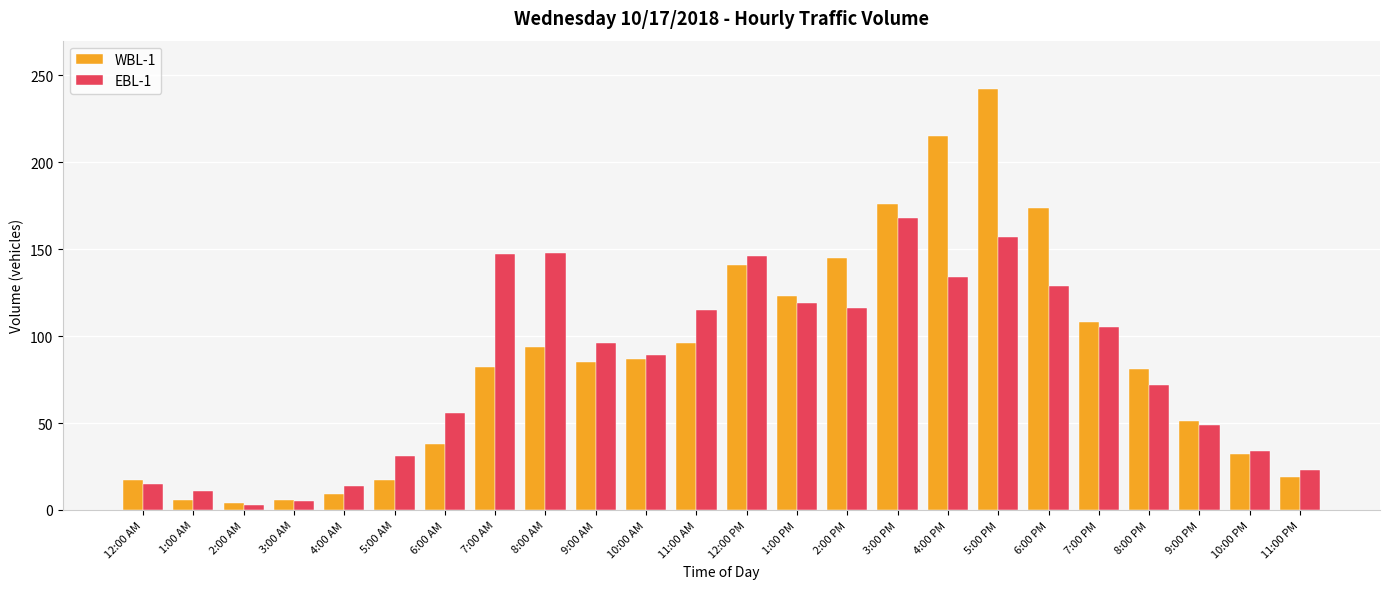

List the series in order of their peak value, lowest first.

EBL-1, WBL-1